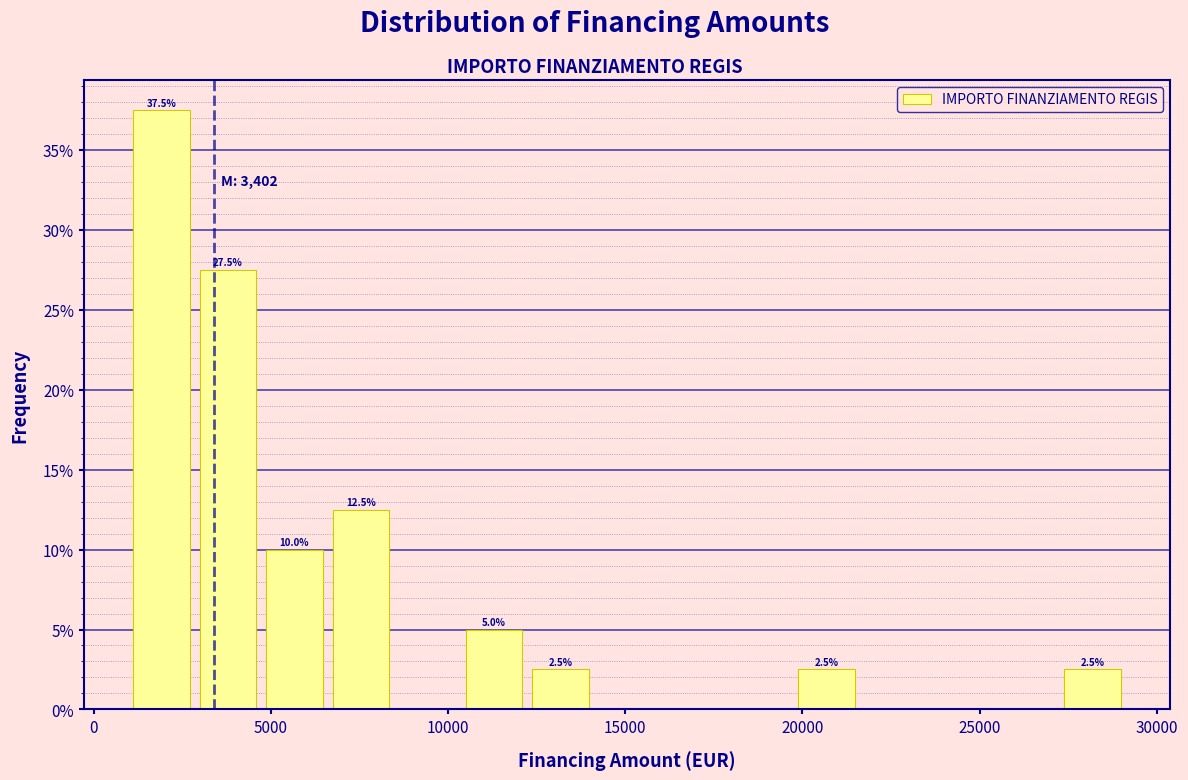

Read against the x-axis, roughly where is the centre of the tallest bar?

2000